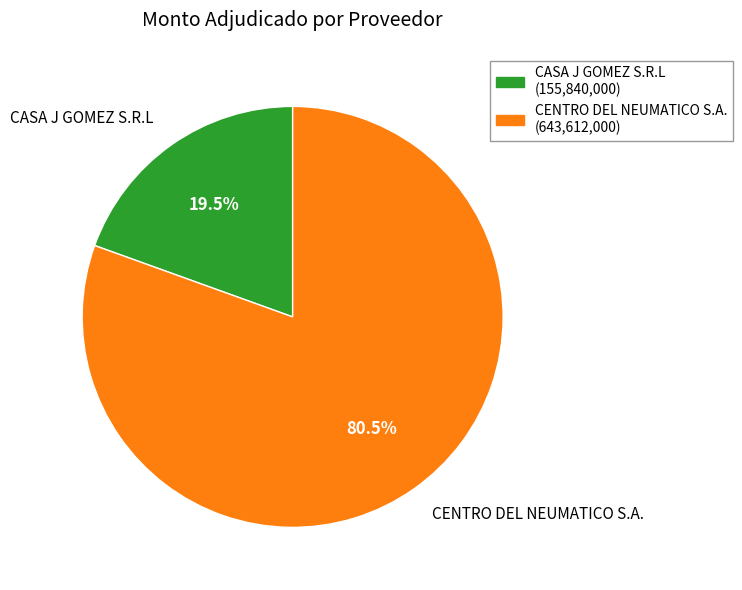

To the nearest percent, what is the average slice percentage?

50%